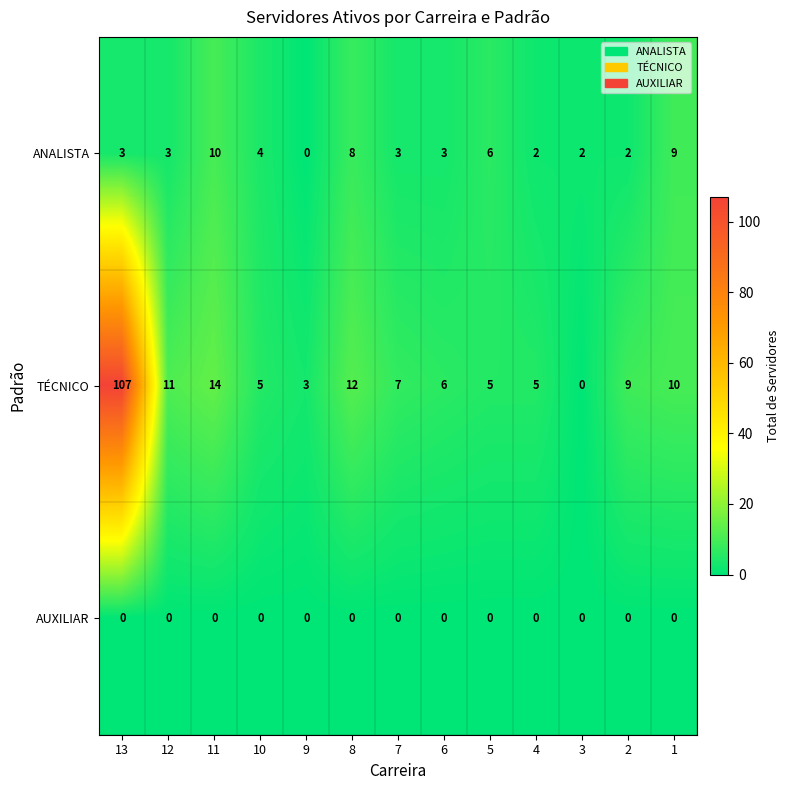

What is the total value across all series at 8?

20